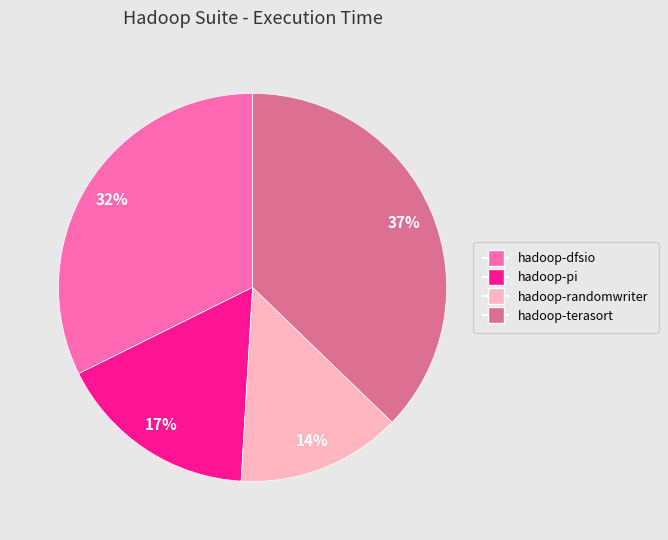

The hadoop-dfsio slice represents 45% of the pie. True or false?

False